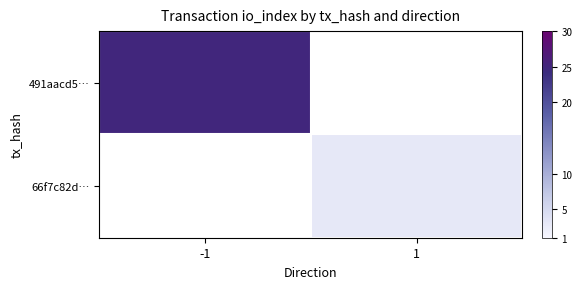

Rank the series by their average value, from lowest to highest.

491aacd5…, 66f7c82d…